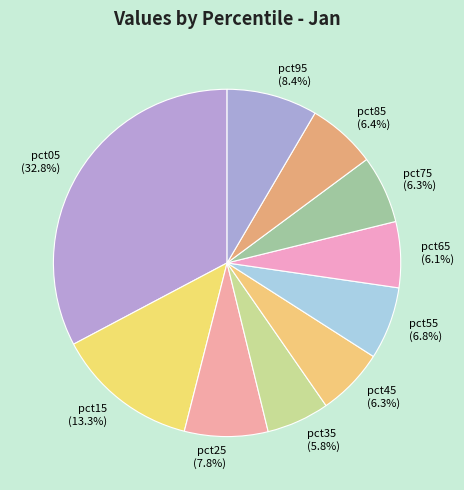

To the nearest percent, what is the average slice percentage?

10%